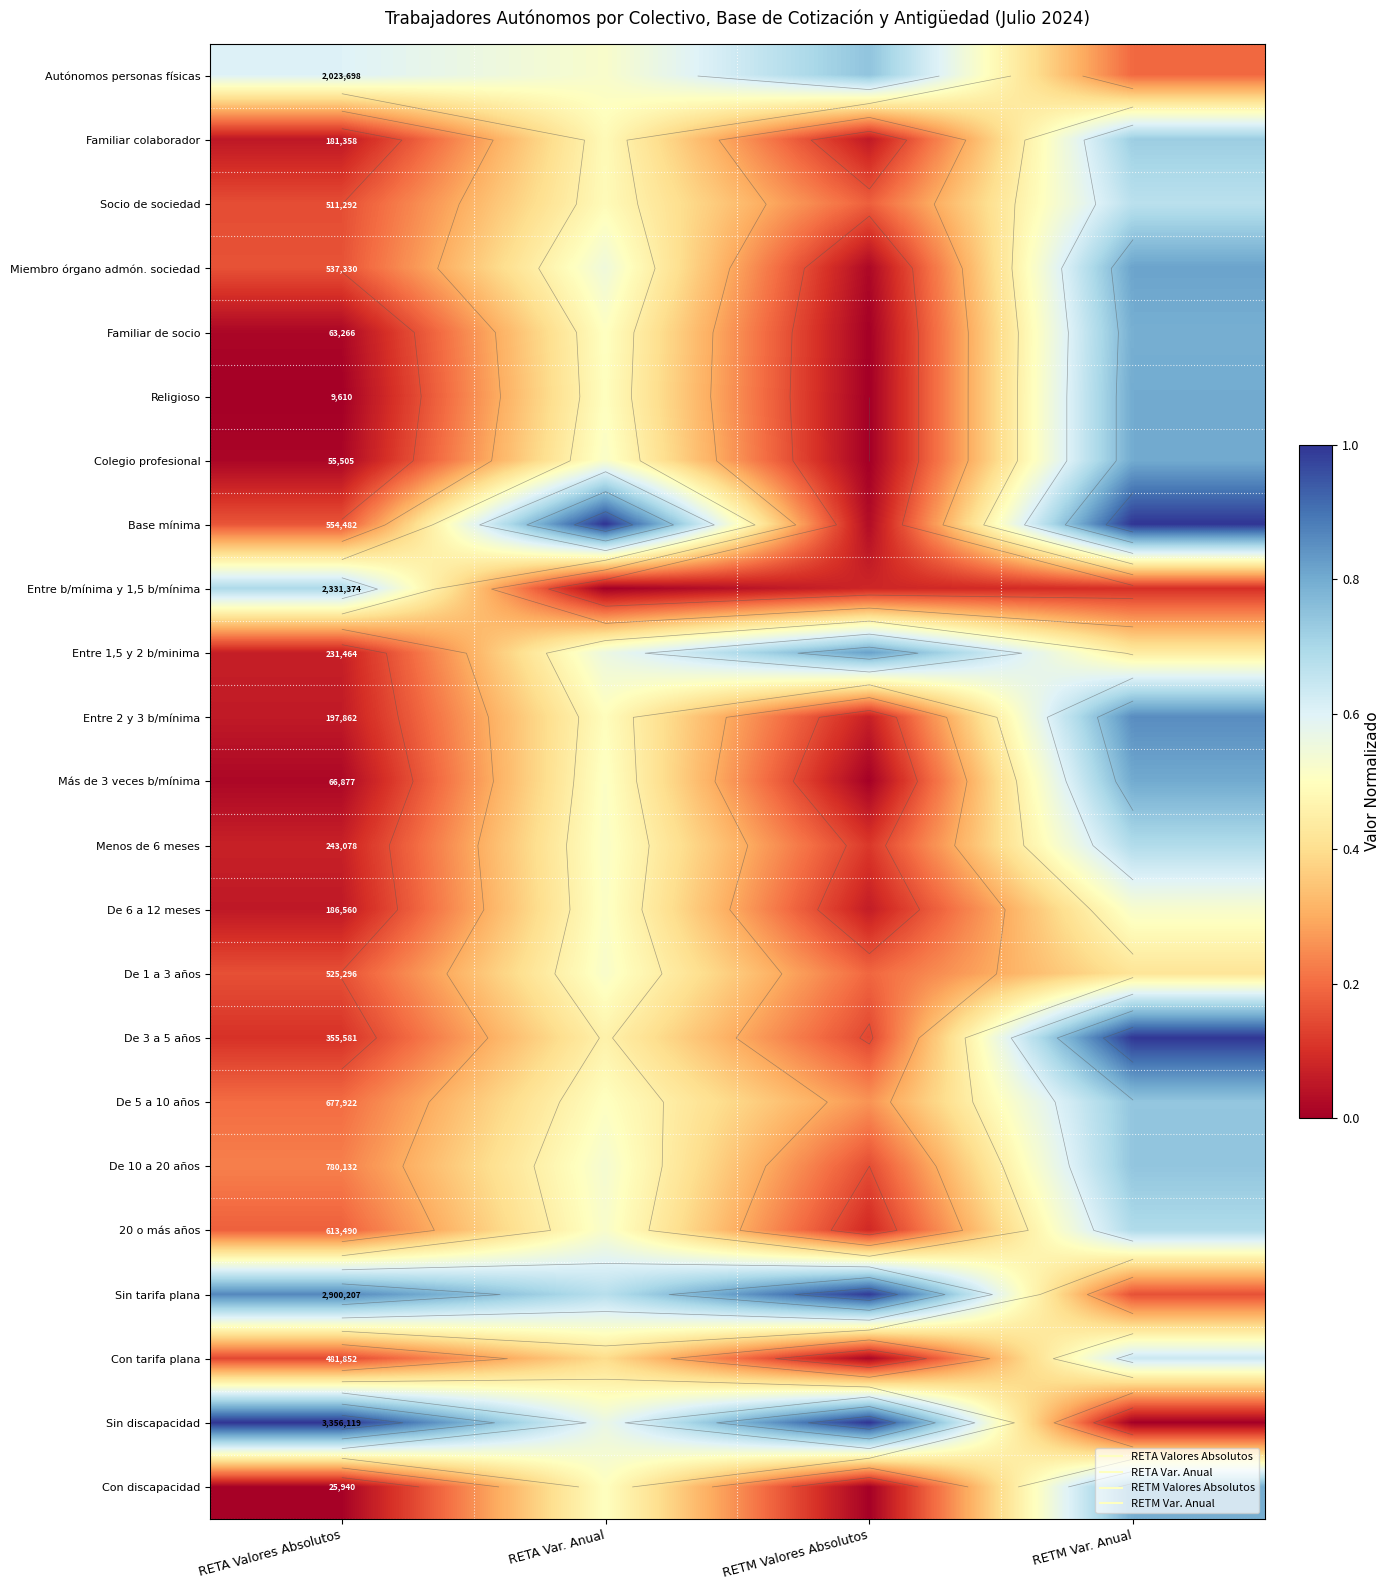

Where is Entre b/mínima y 1,5 b/mínima nearest to the value 0?

RETA Var. Anual